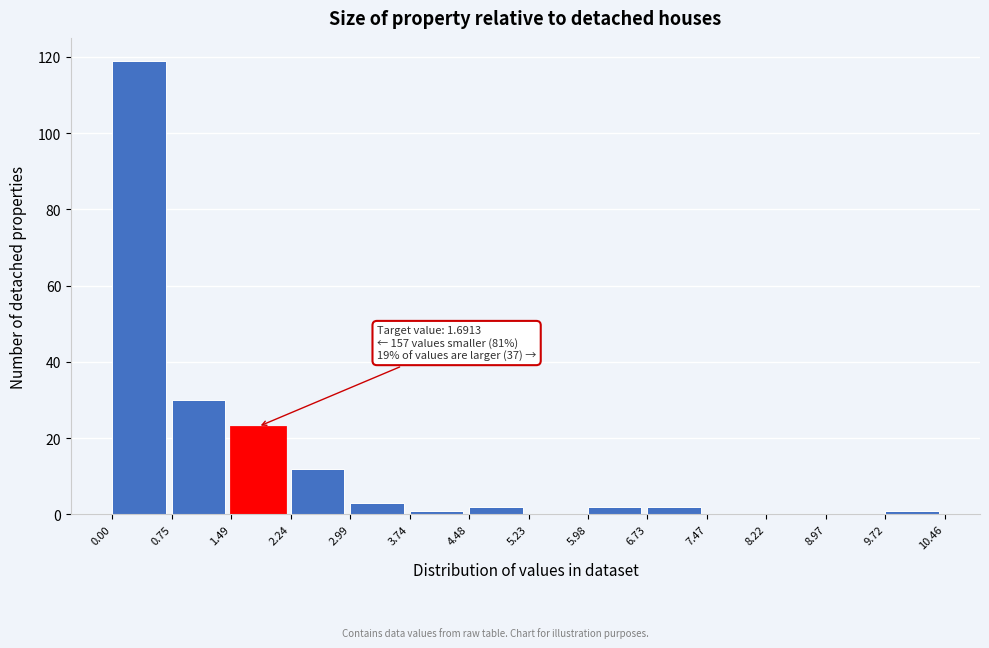

Over which range of the x-axis is the bar tallest?

0.00 to 0.75